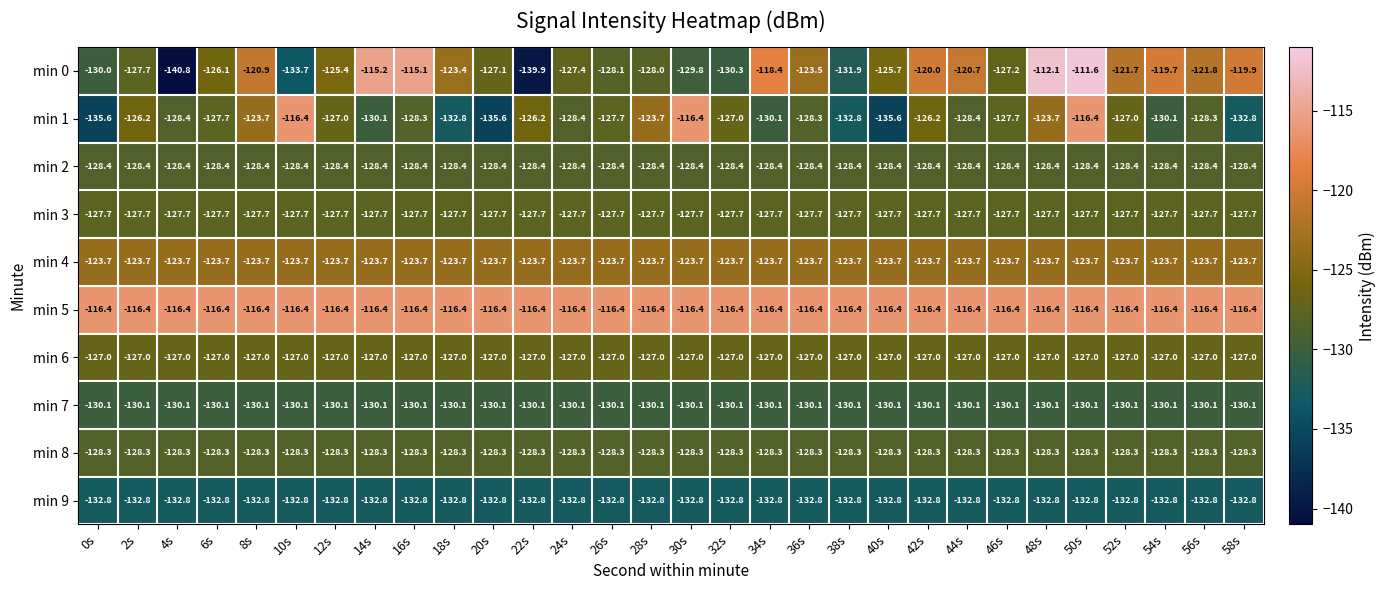

At which category is the sum across all series the highest?

50s